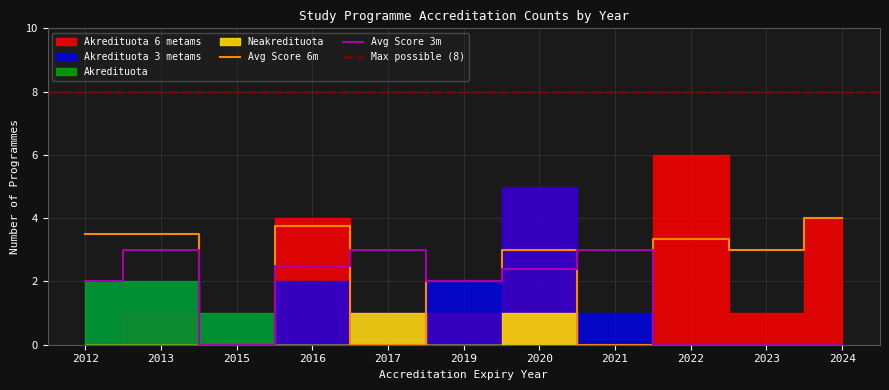

How many interior local peaks does the Avg Score 3m series have?

3